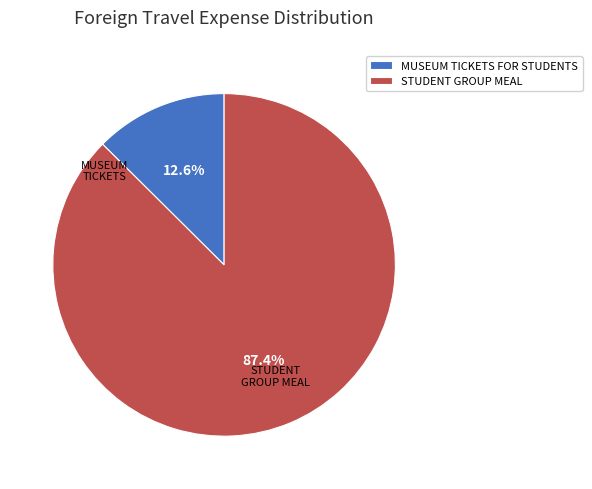

Which slice is the smallest?

MUSEUM TICKETS FOR STUDENTS